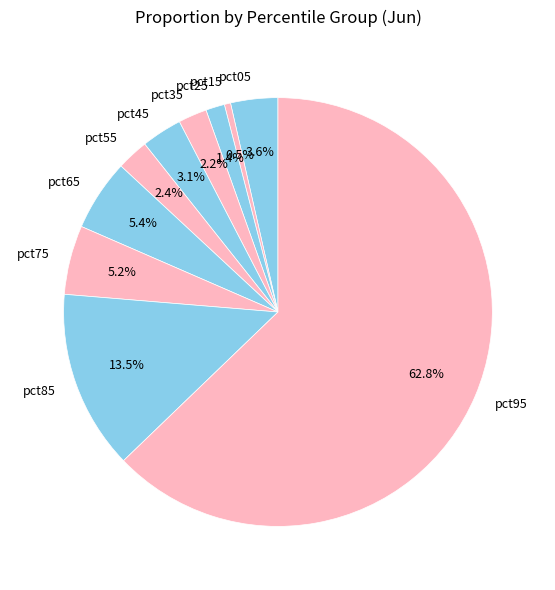

Between pct75 and pct25, which is larger?

pct75